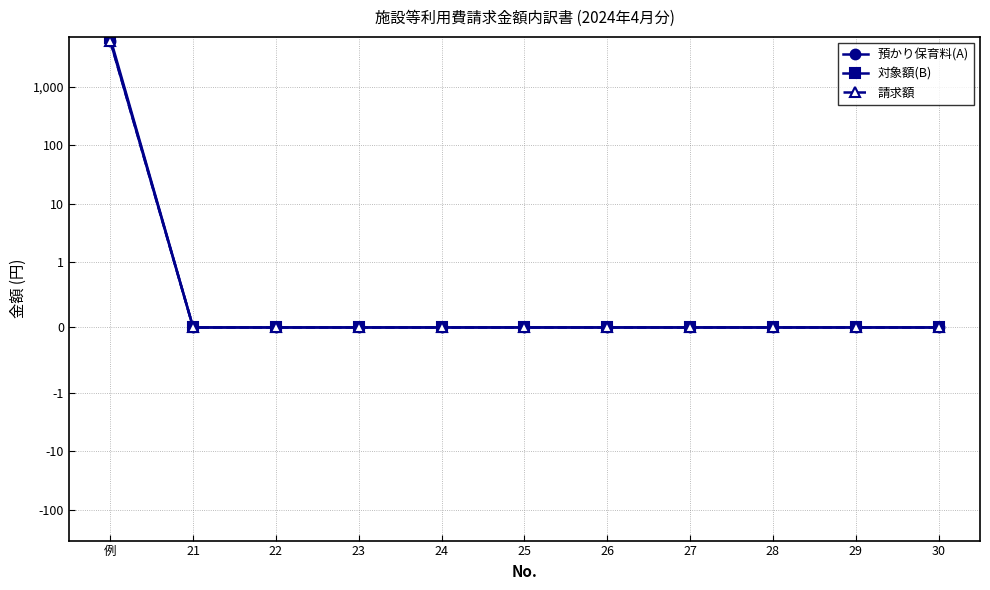

What is the sum of all 預かり保育料(A) values?

6000